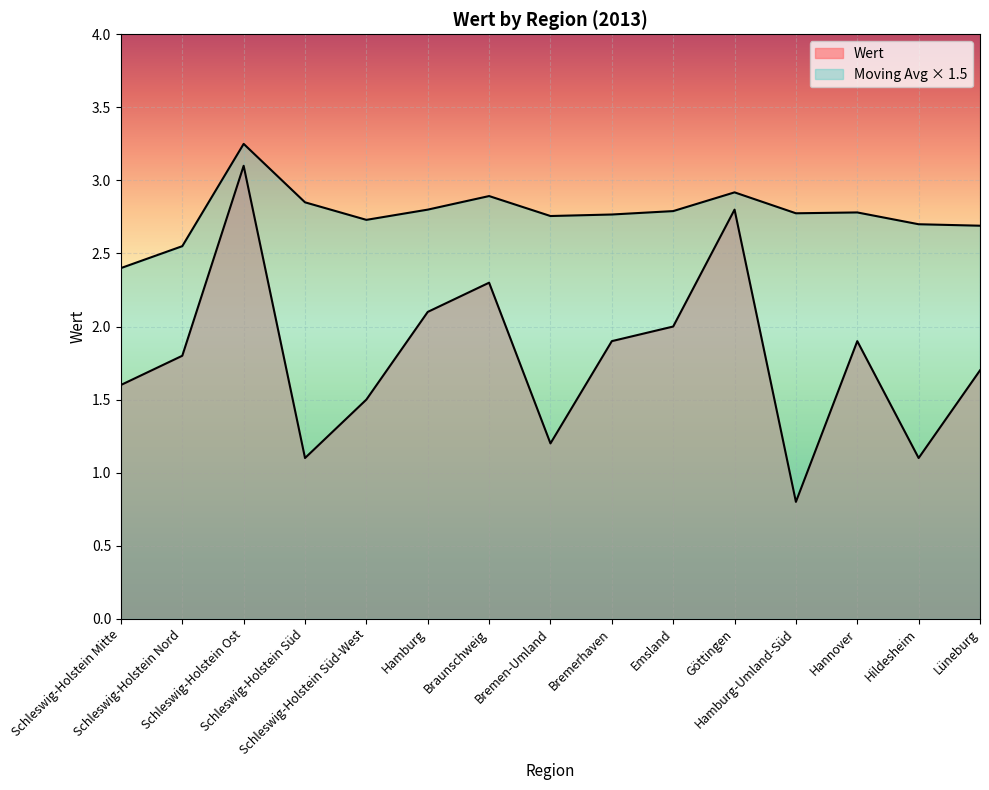

How many values exceed 1?

14